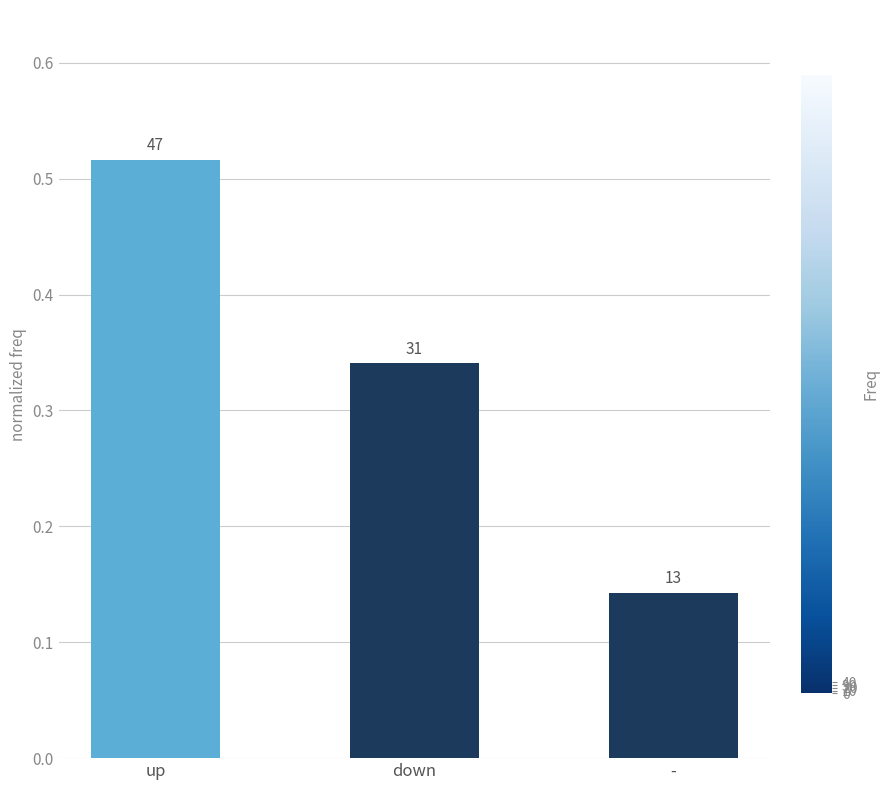

What is the label of the 1st bar from the right?

-